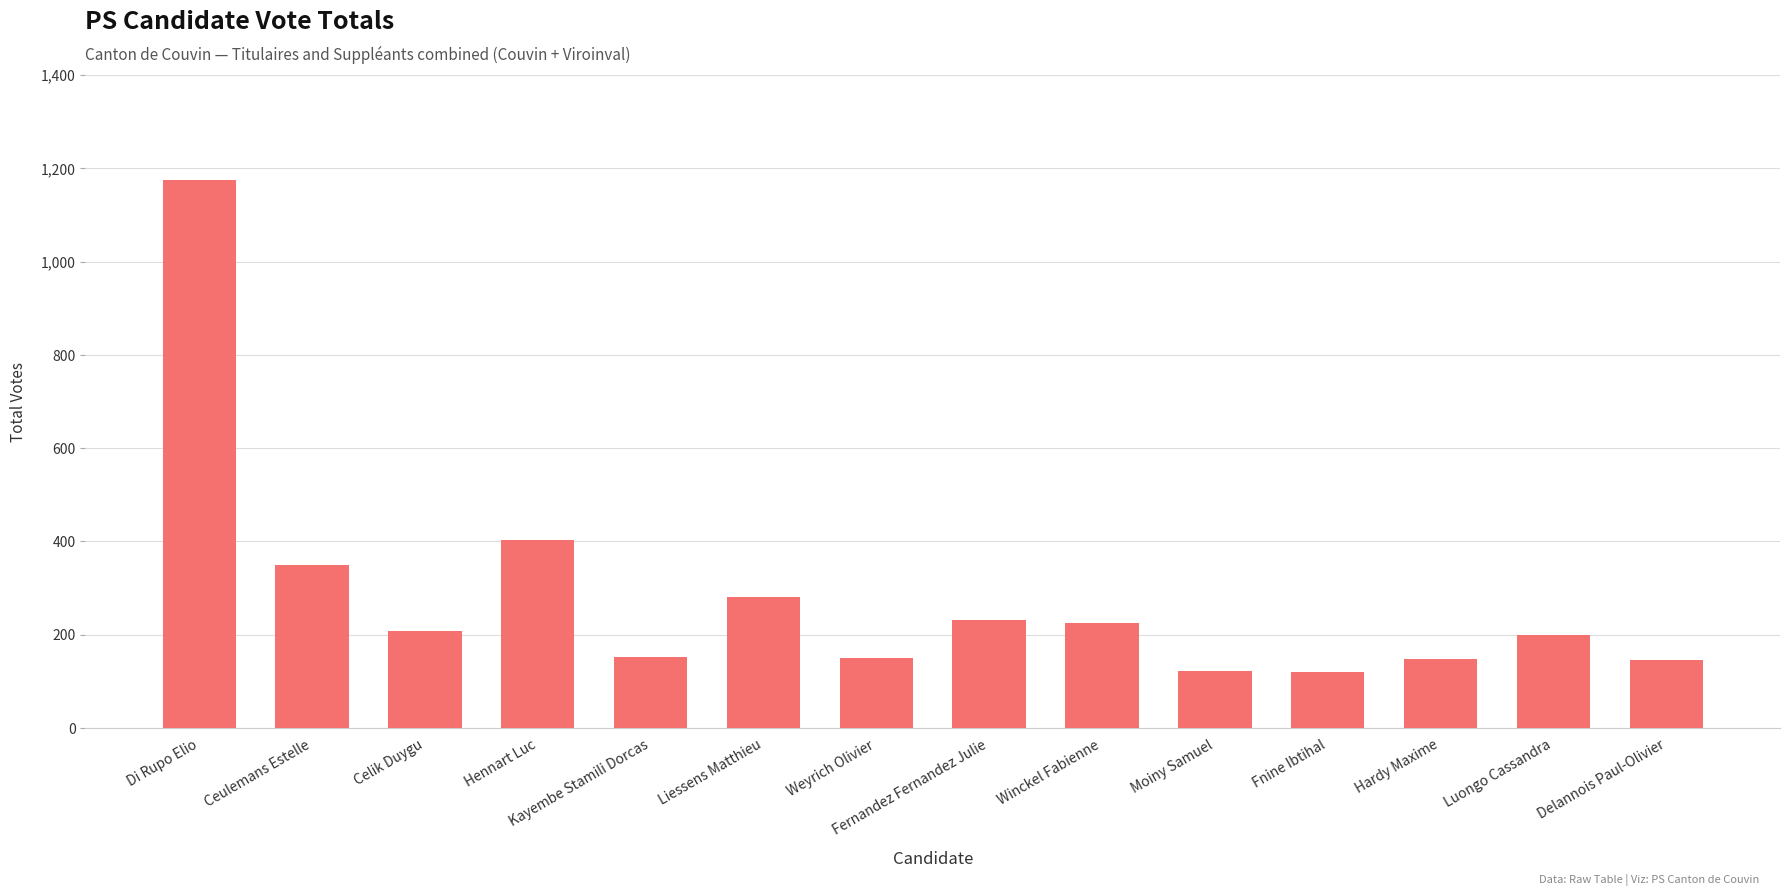

What is the ratio of the value at Hardy Maxime to the value at Fernandez Fernandez Julie?

0.6